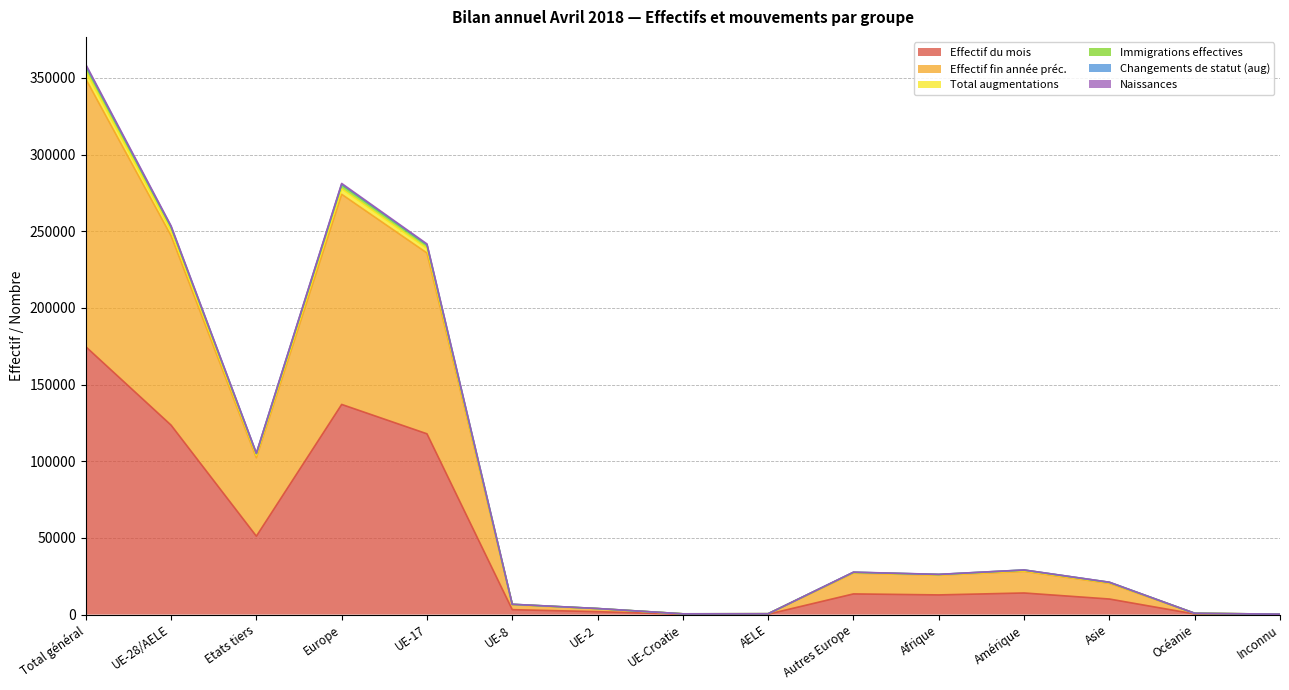

True or false: Total augmentations and Immigrations effectives intersect in this chart.

False